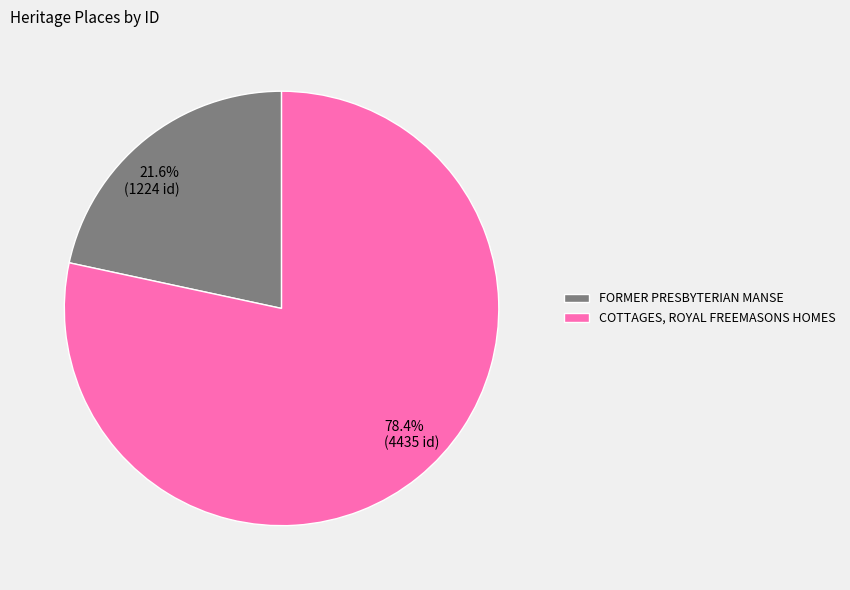

Is COTTAGES, ROYAL FREEMASONS HOMES the majority of the pie?

Yes